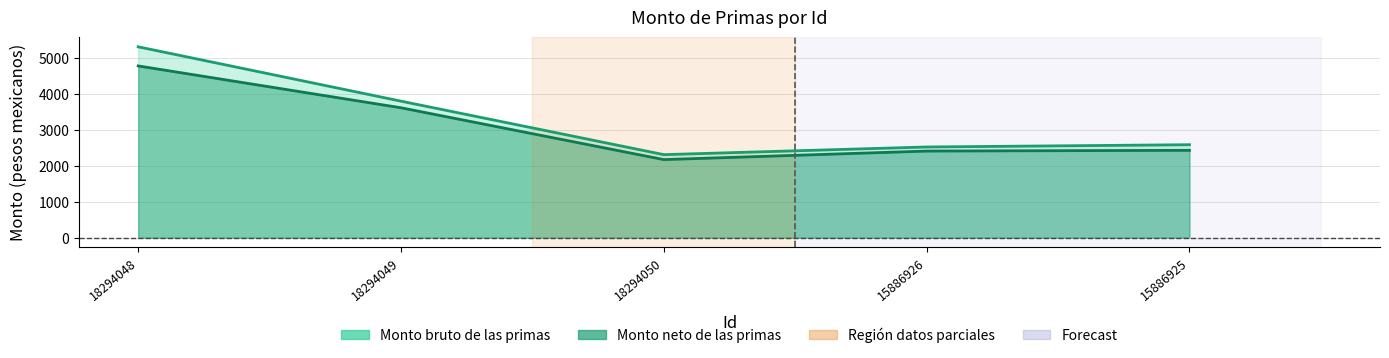

Is the value of Monto bruto de las primas at 15886926 greater than the value of Monto neto de las primas at 18294049?

No